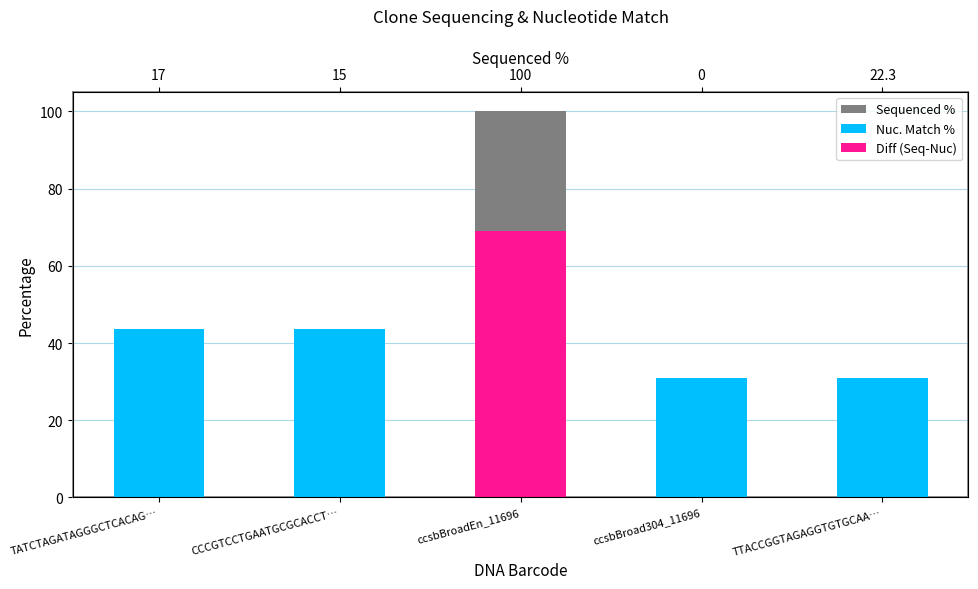

At how many categories does at least one series exceed 17?

5